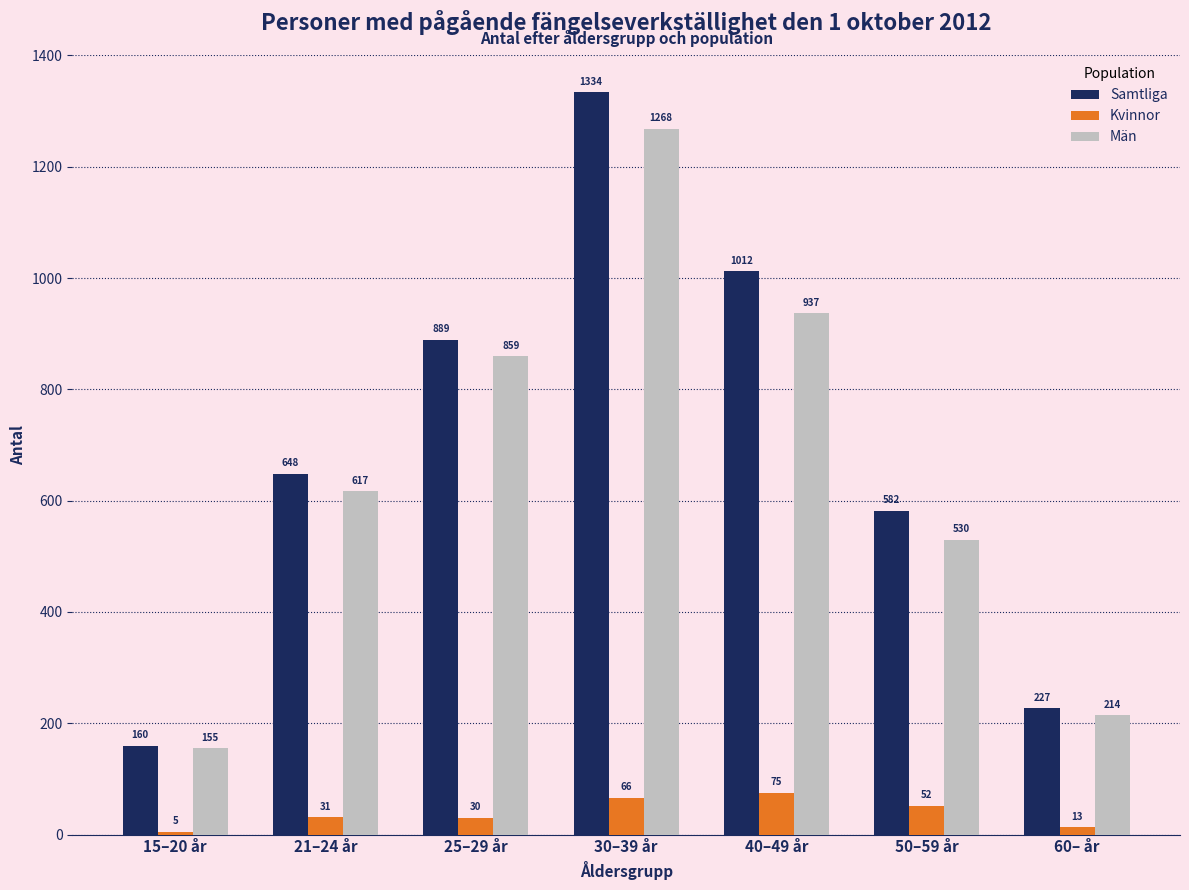

Is it true that Kvinnor equals 52 at 50–59 år?

True